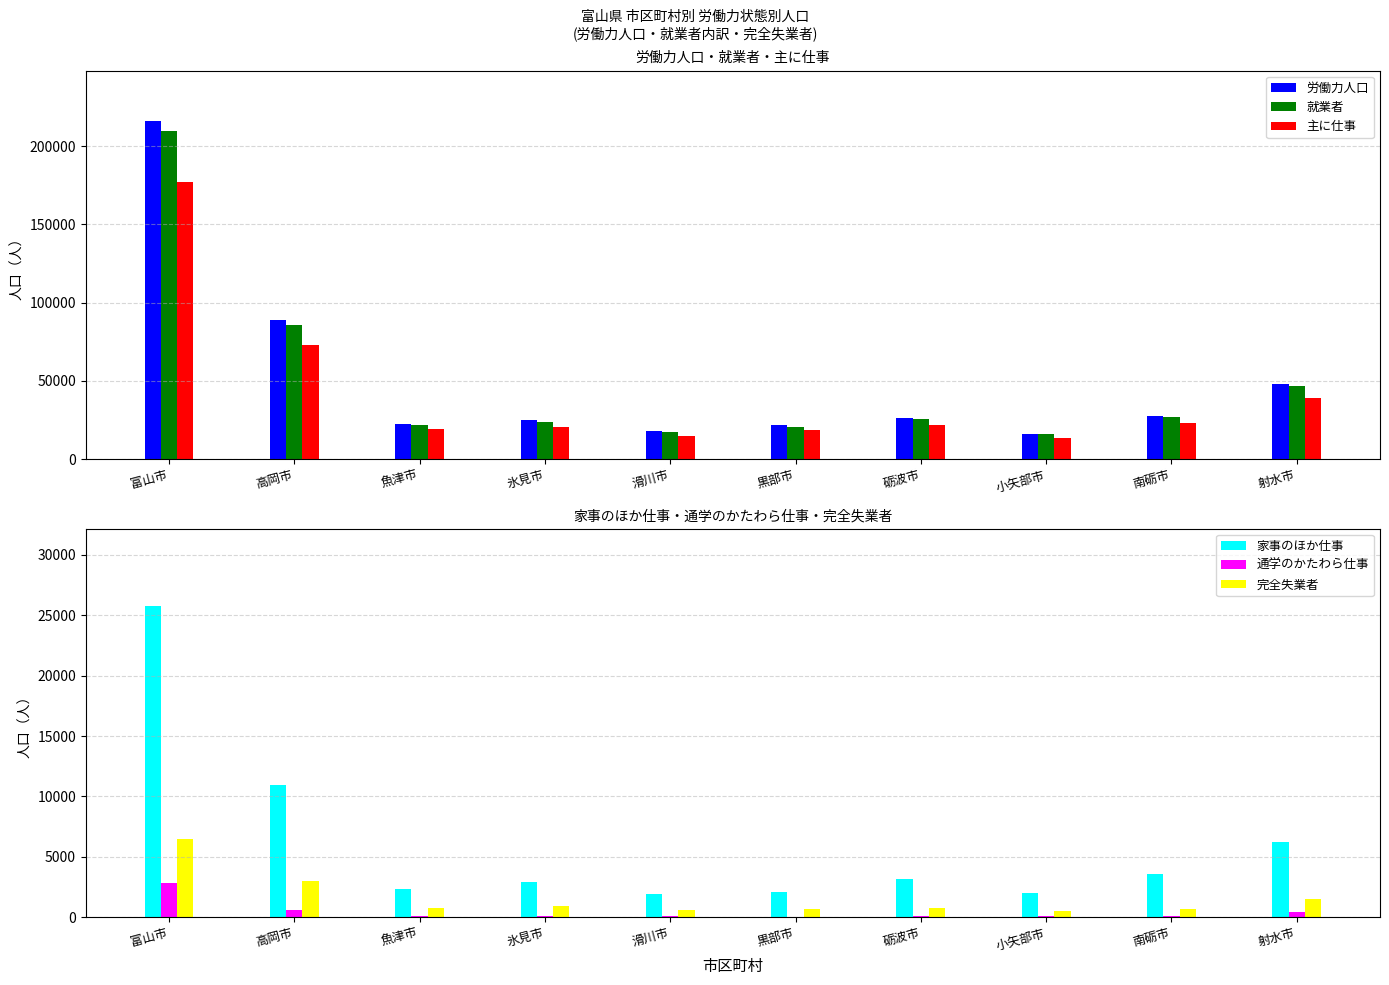

Is the value of 主に仕事 at 黒部市 greater than the value of 完全失業者 at 氷見市?

Yes